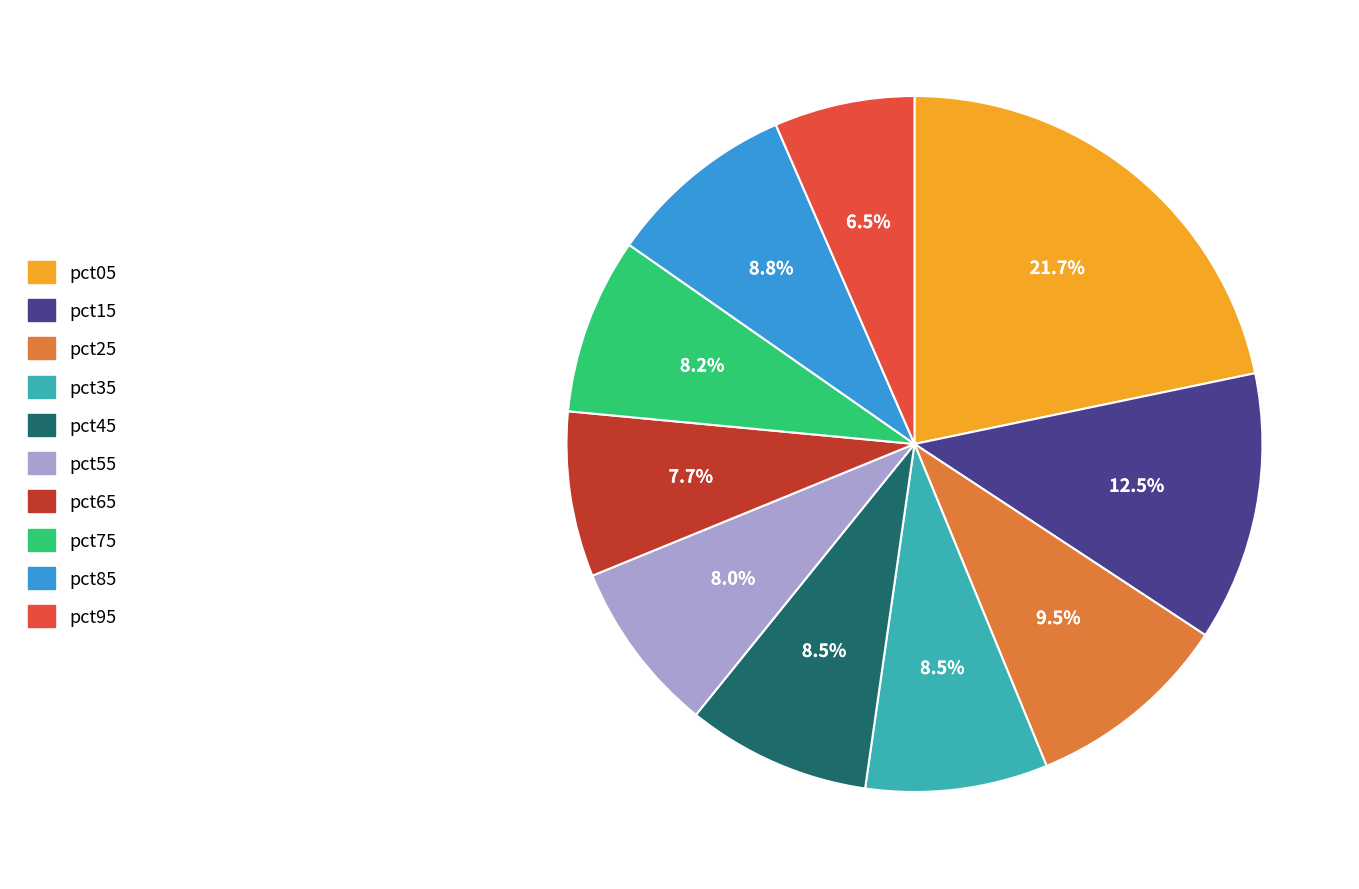

To the nearest percent, what is the combined percentage of pct75 and pct35?

17%